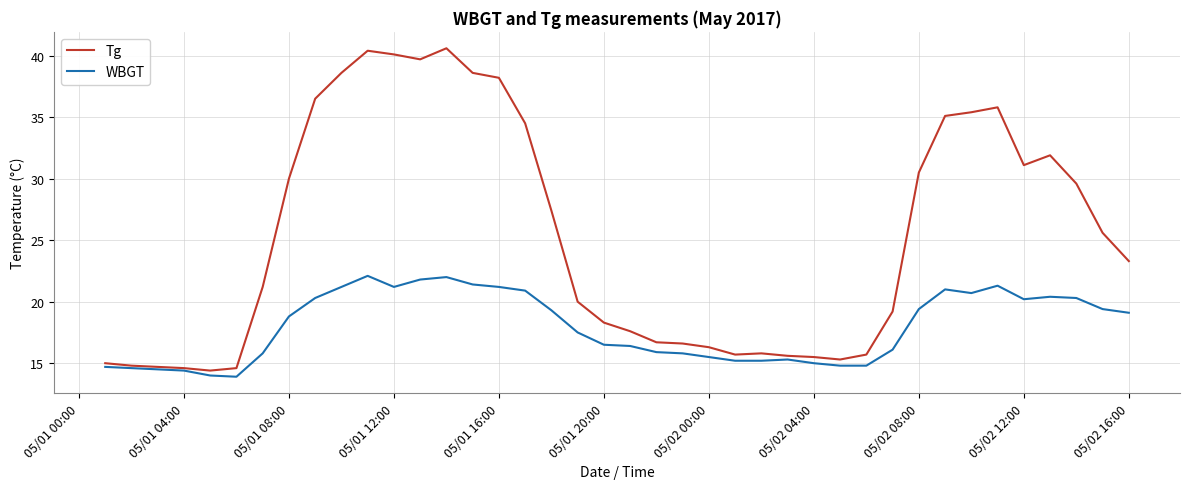

List the series in order of their overall mean, highest first.

Tg, WBGT